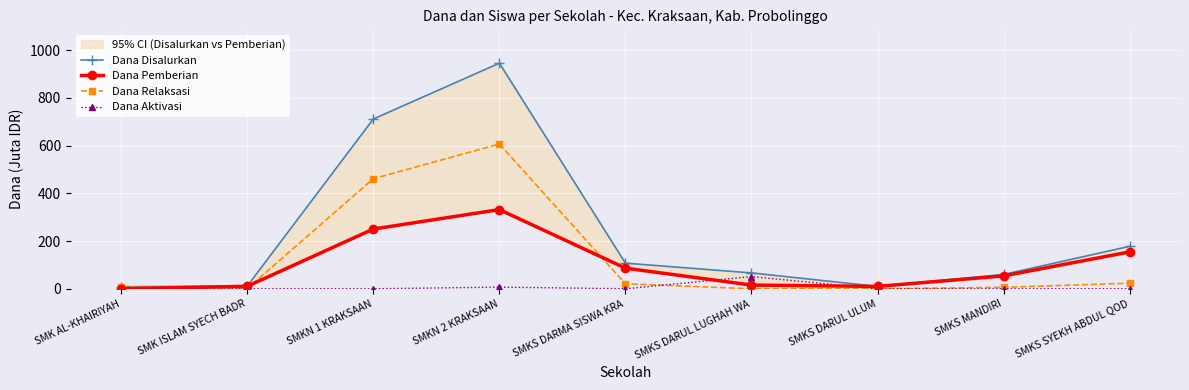

What is the label of the 8th point from the right?

SMK ISLAM SYECH BADR